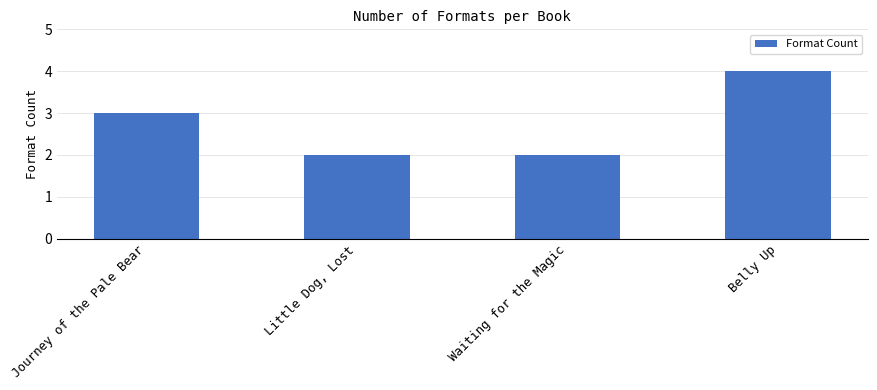

Which has a higher value, Little Dog, Lost or Journey of the Pale Bear?

Journey of the Pale Bear